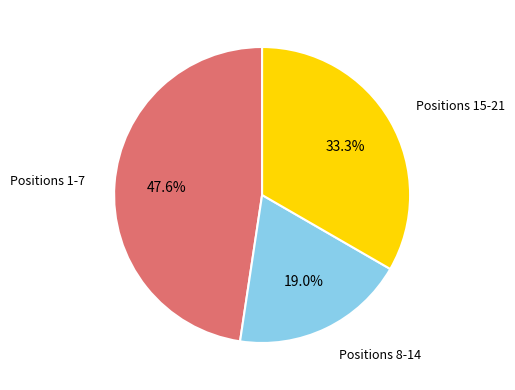

Is there a majority slice in this chart?

No